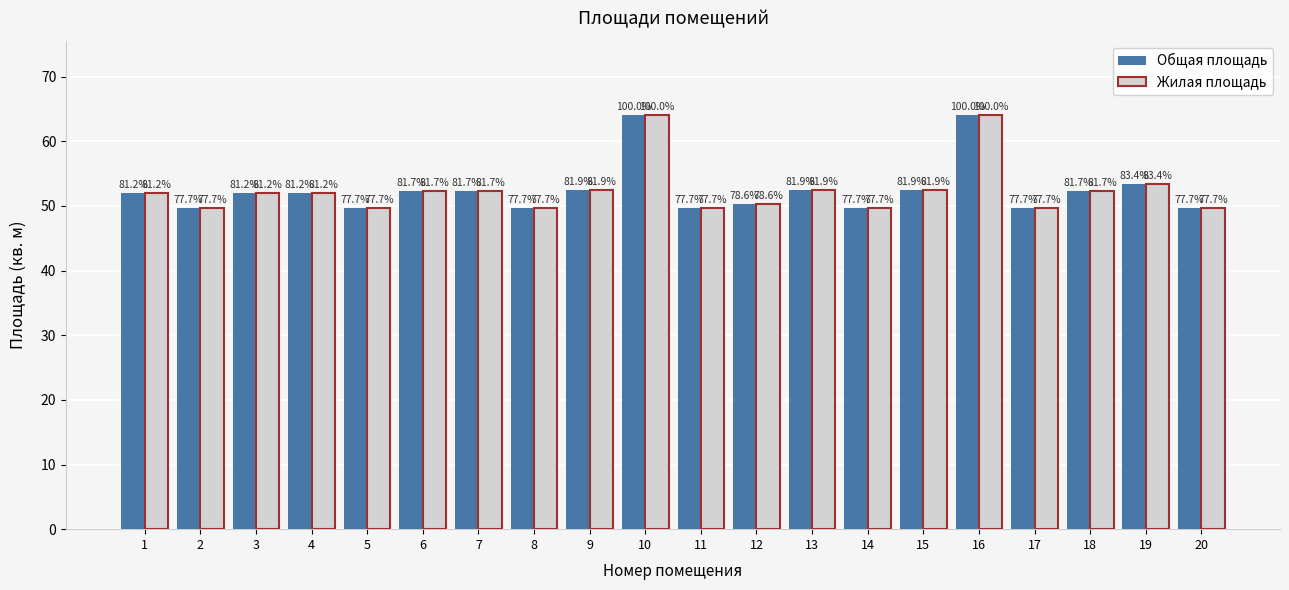

List the series in order of their peak value, lowest first.

Общая площадь, Жилая площадь